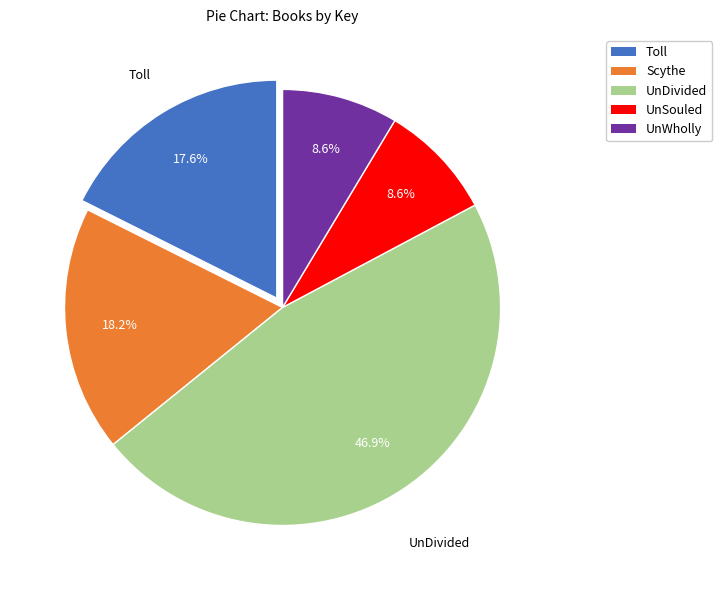

To the nearest percent, what percentage of the pie is UnWholly?

9%